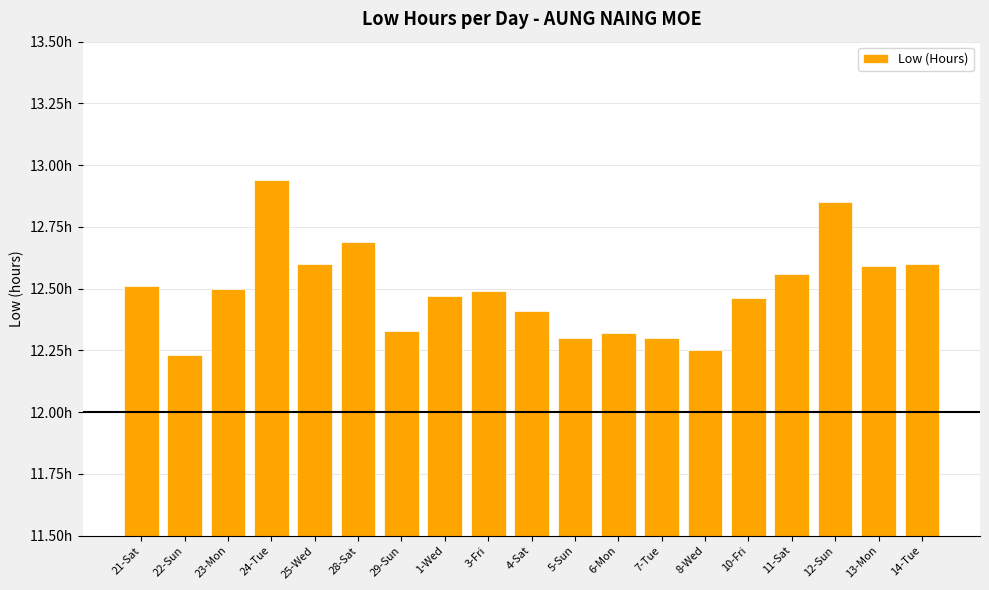

Are the bars horizontal?

No